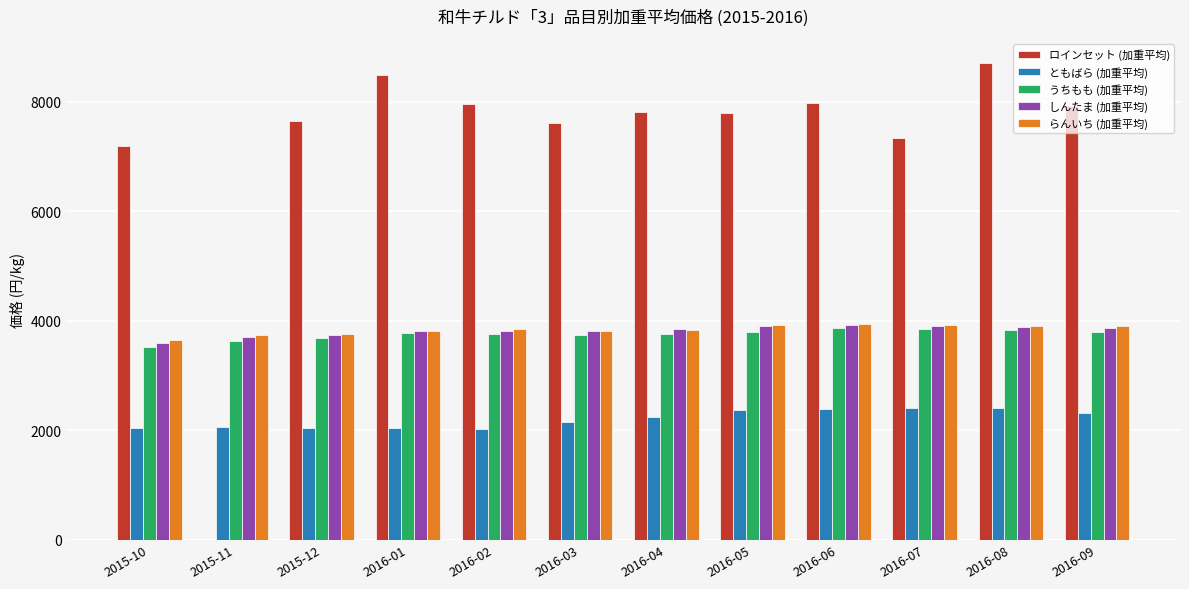

How many groups of bars are there?

12